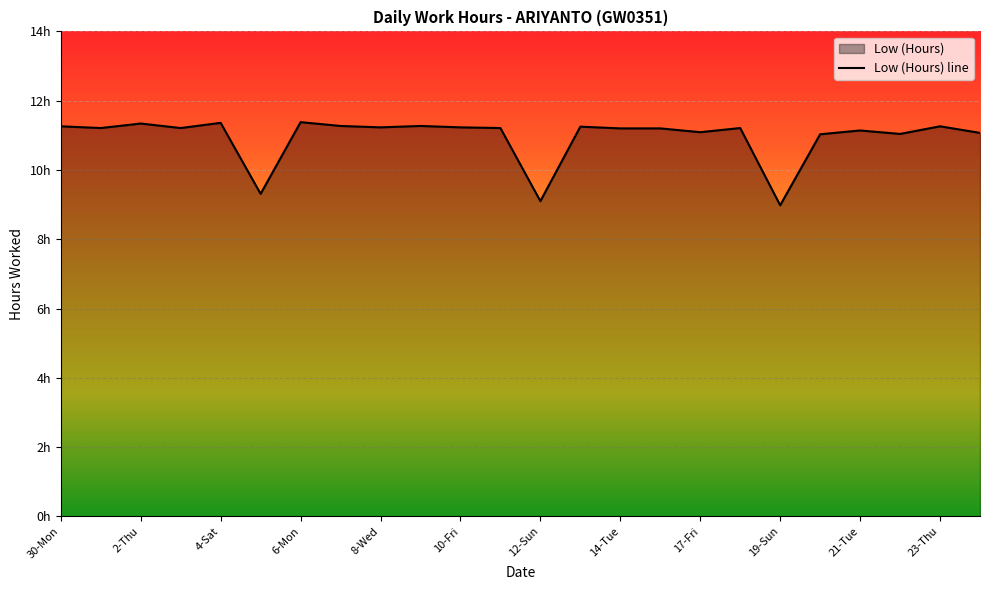

True or false: the data has more than 0 interior local peaks.

True